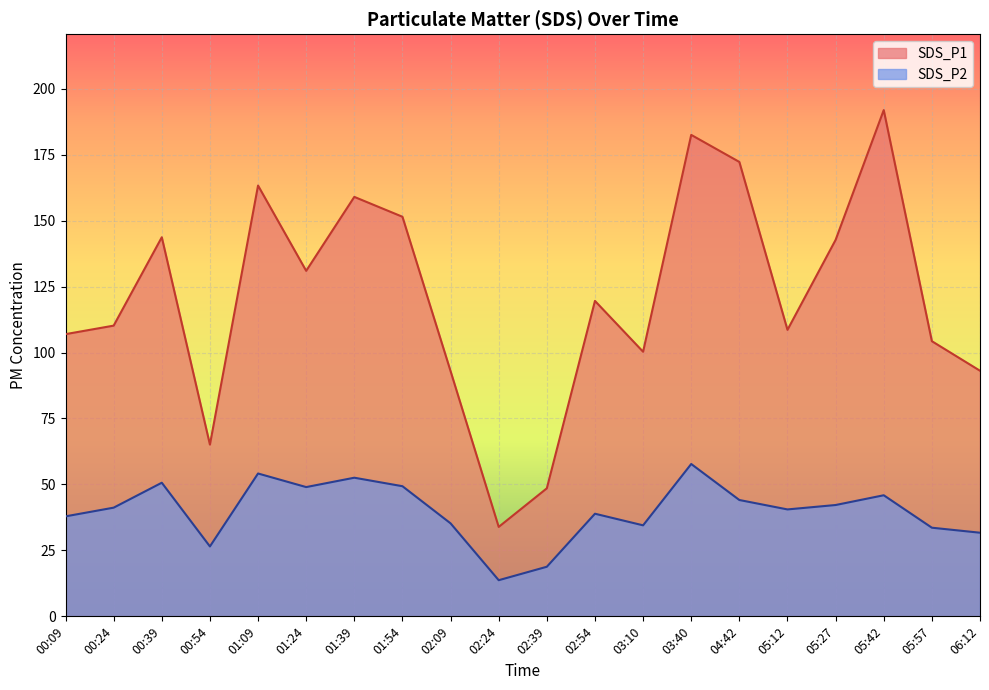

How many distinct data groups are displayed?

2